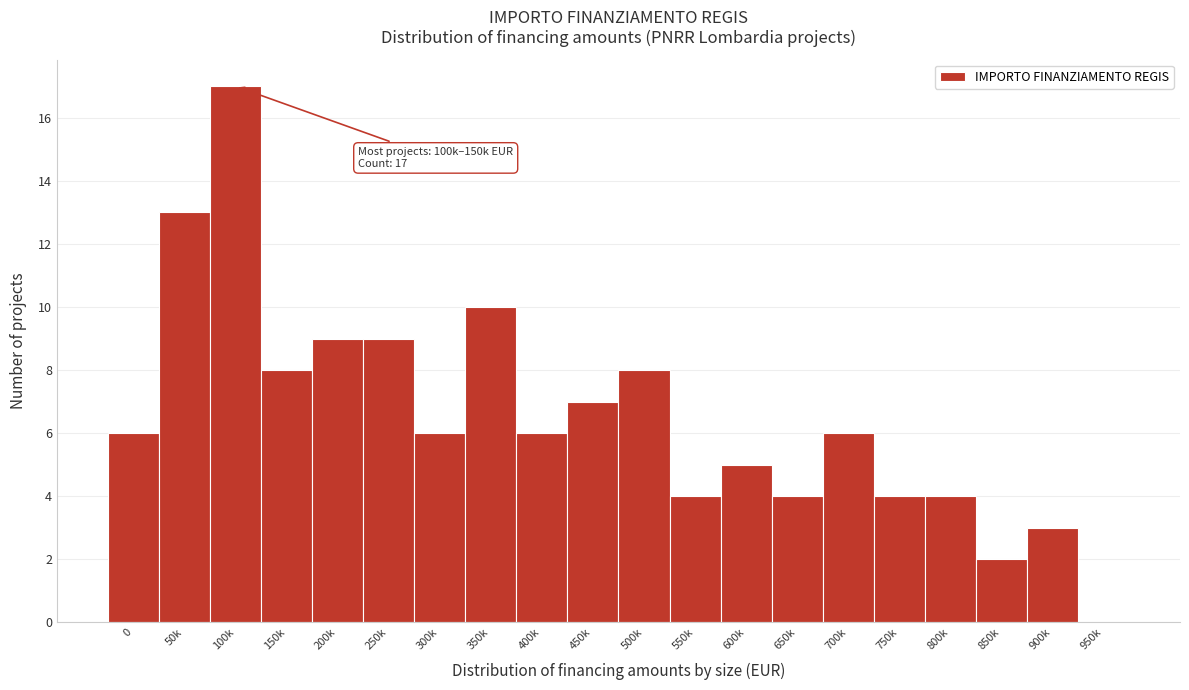

Reading left to right, list all the values displayed in this chart.

0=6	50k=13	100k=17	150k=8	200k=9	250k=9	300k=6	350k=10	400k=6	450k=7	500k=8	550k=4	600k=5	650k=4	700k=6	750k=4	800k=4	850k=2	900k=3	950k=0